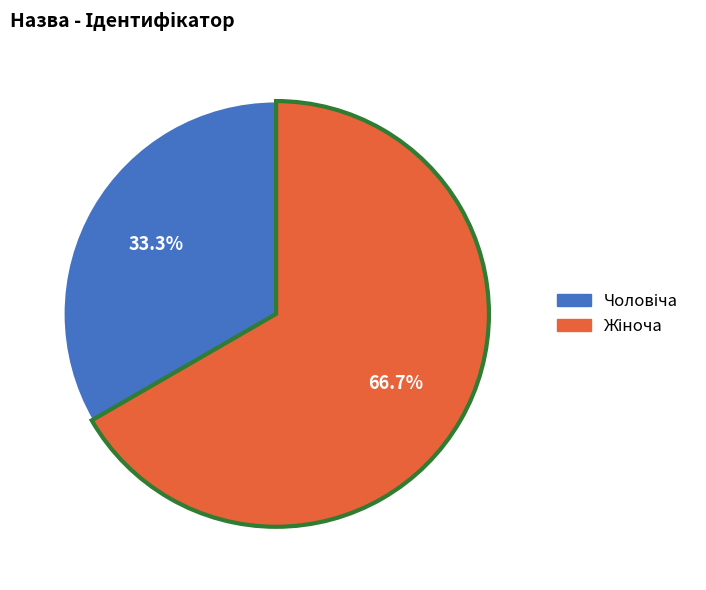

Is there a majority slice in this chart?

Yes